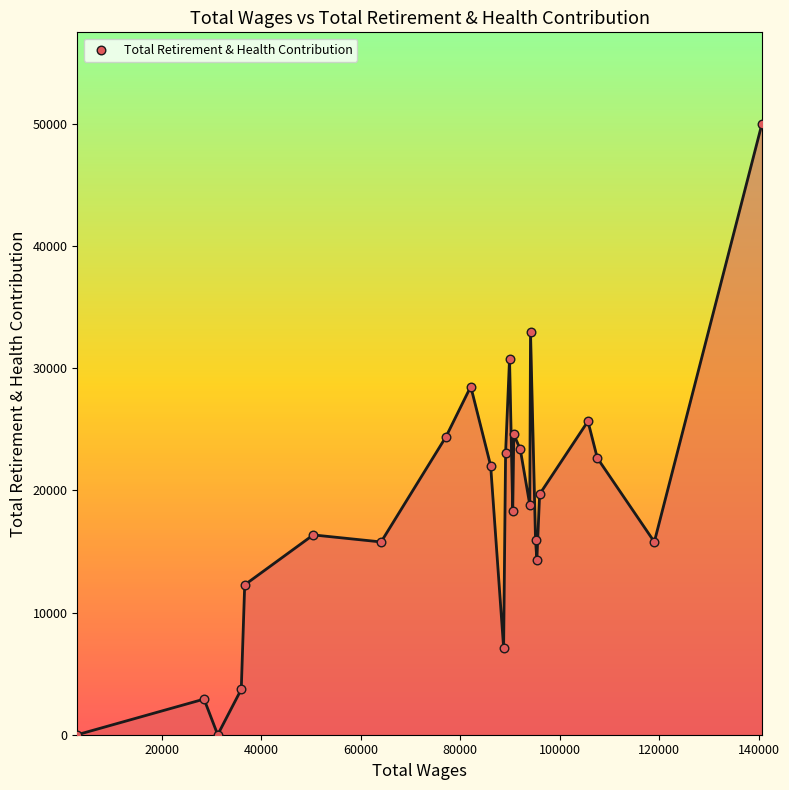

What is the maximum value shown in the chart?

49994